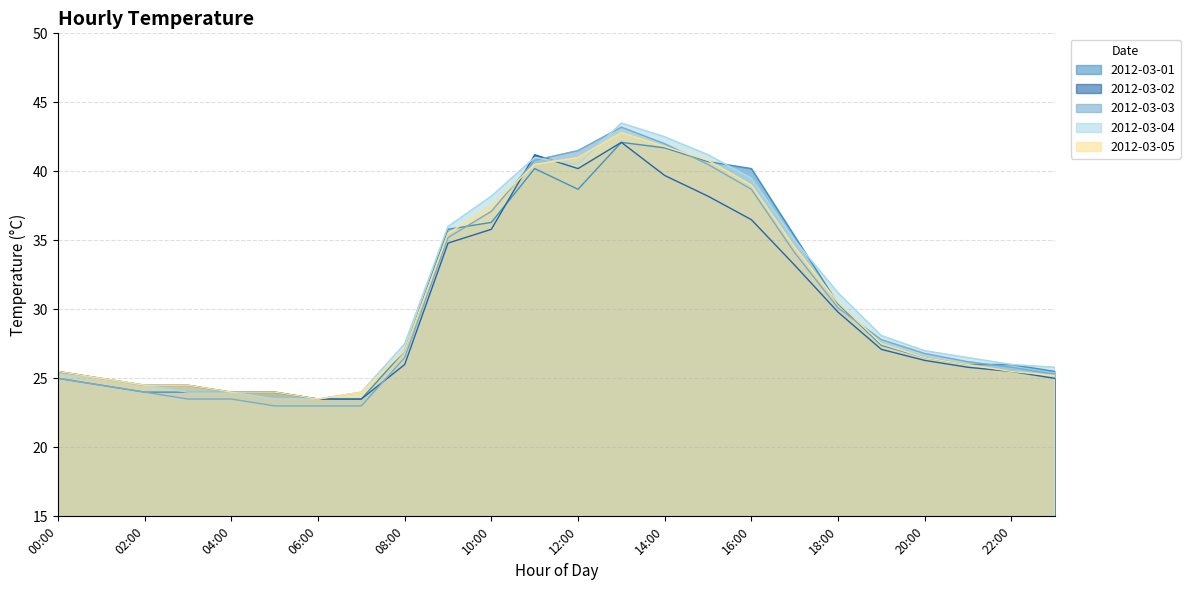

The 2012-03-04 series shows 45.1 at 19:00. True or false?

False